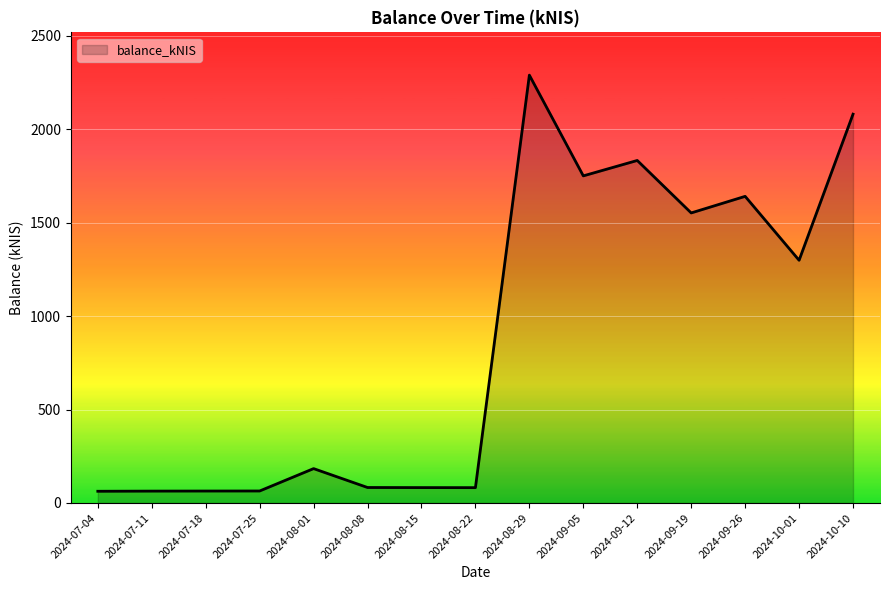

Approximately how many times larger is the value at 2024-09-05 compared to 2024-07-25?

27.3